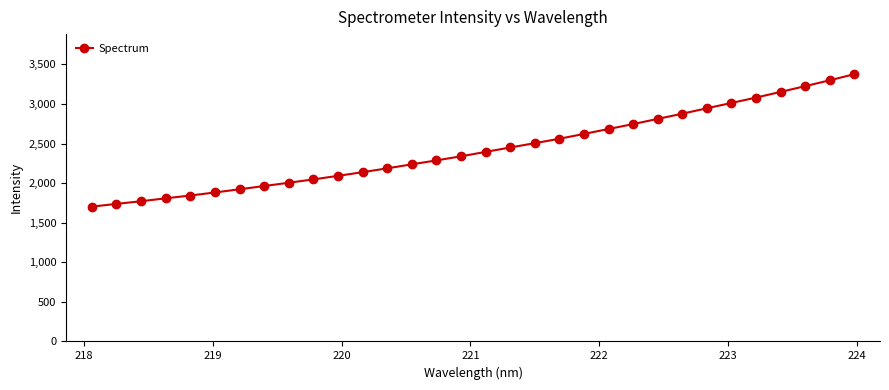

What is the maximum value shown in the chart?

3376.9